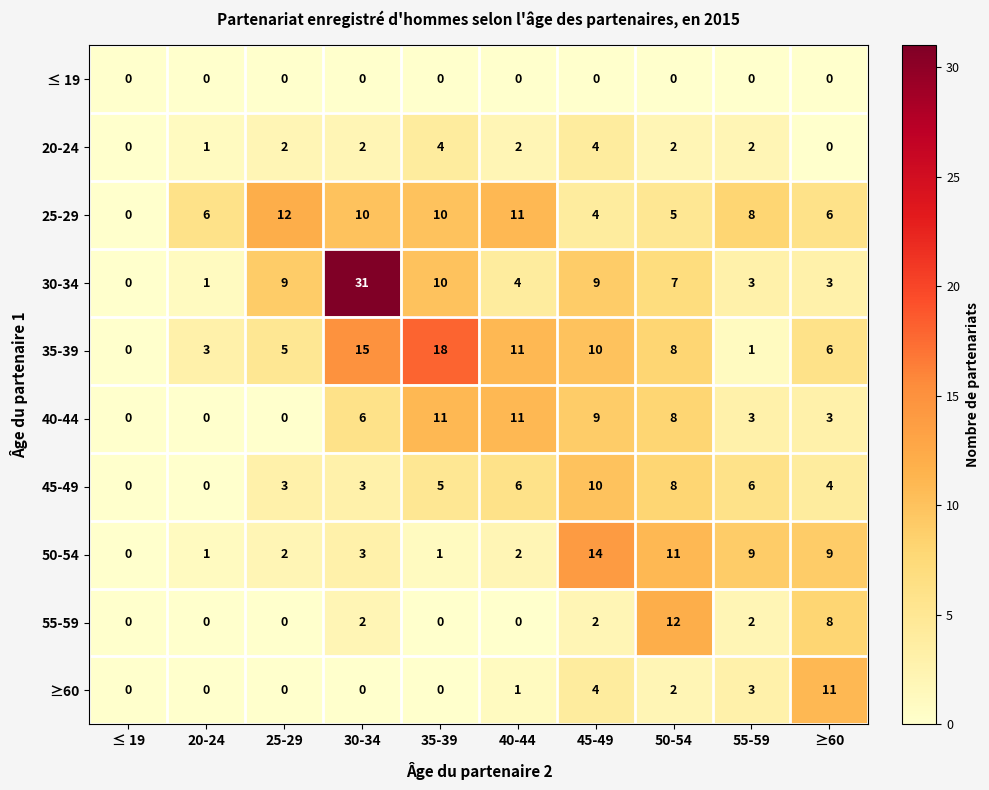

What is the total value across all series at 50-54?

63